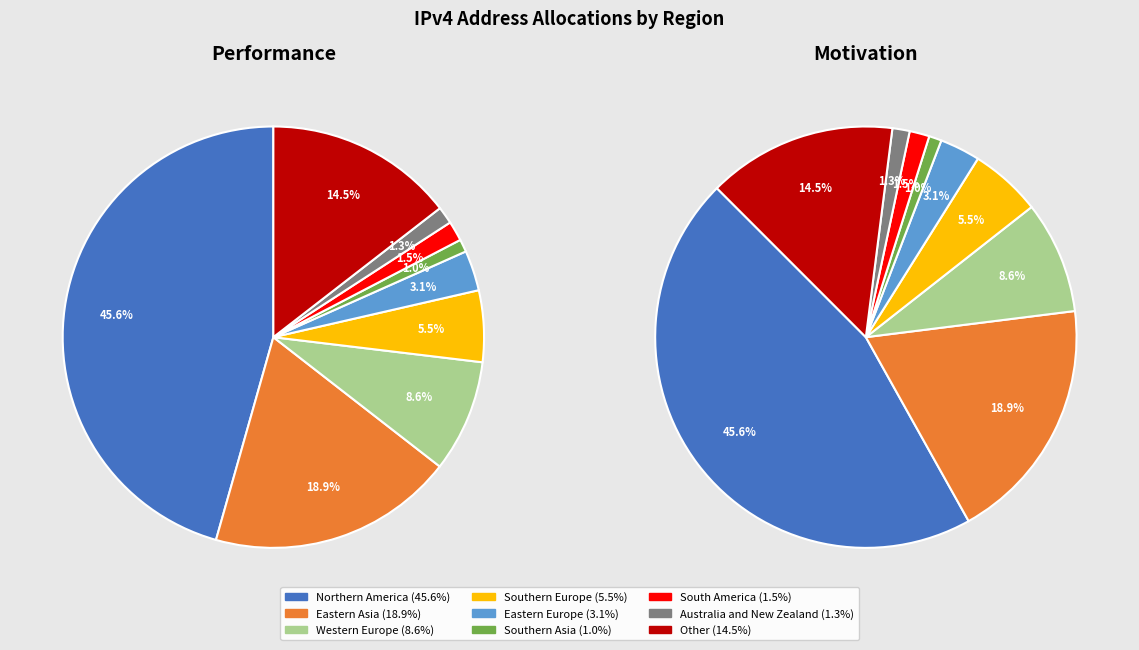

Is it true that South America is 1% of the pie?

False